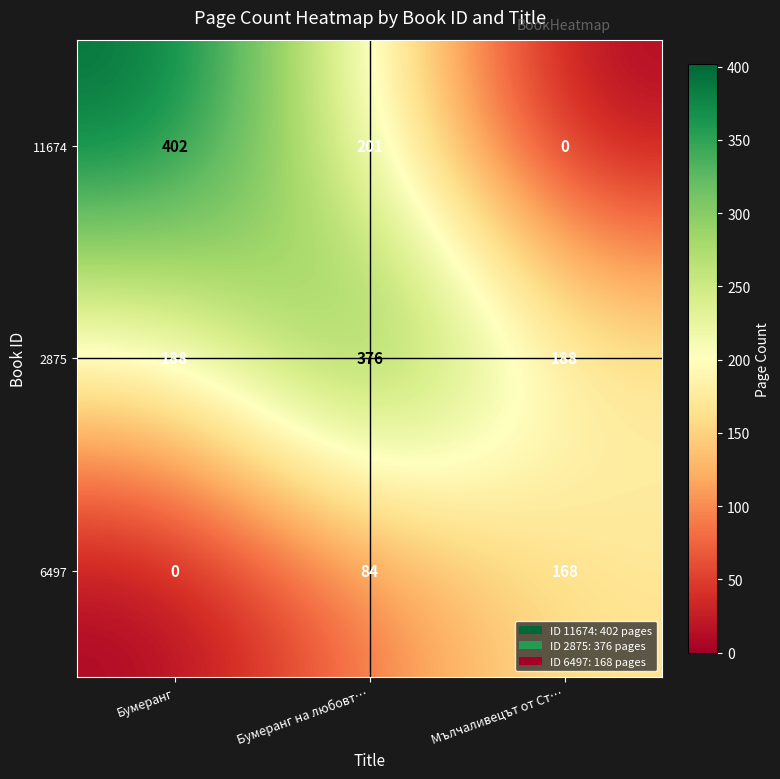

How many series are shown in this chart?

3